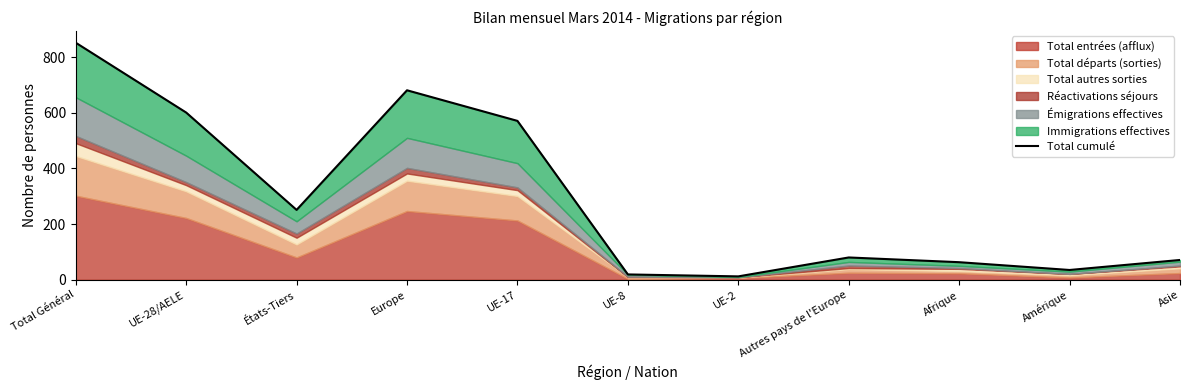

The value at UE-17 is 571. True or false?

True